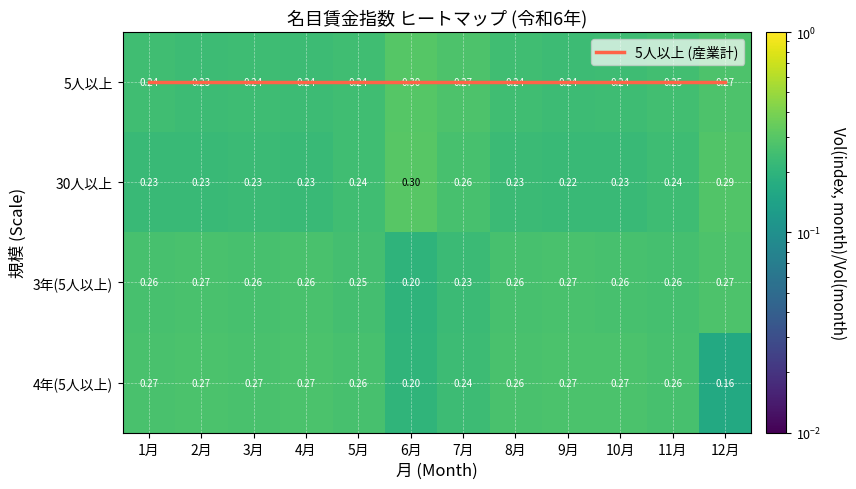

What is the total value across all series at 3月?

1.0